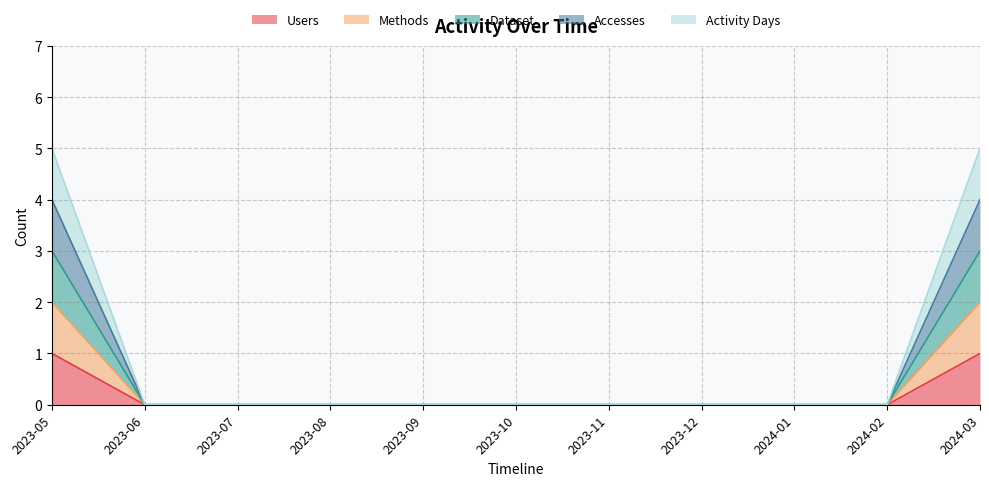

Which category has the lowest value in the Users series?

2023-06